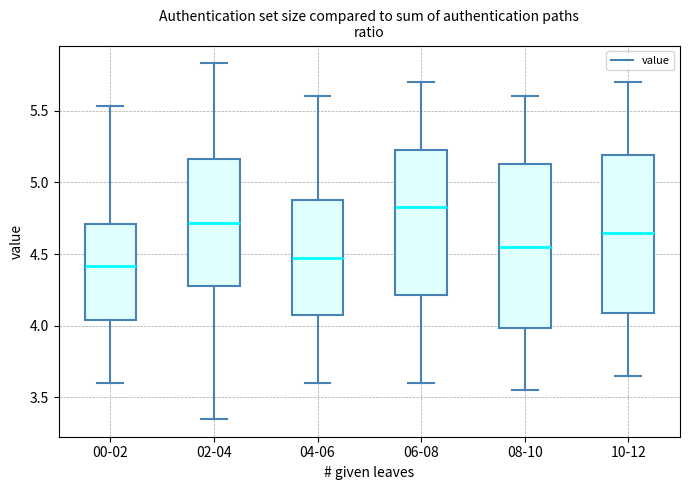

Which box has the highest median line?

06-08